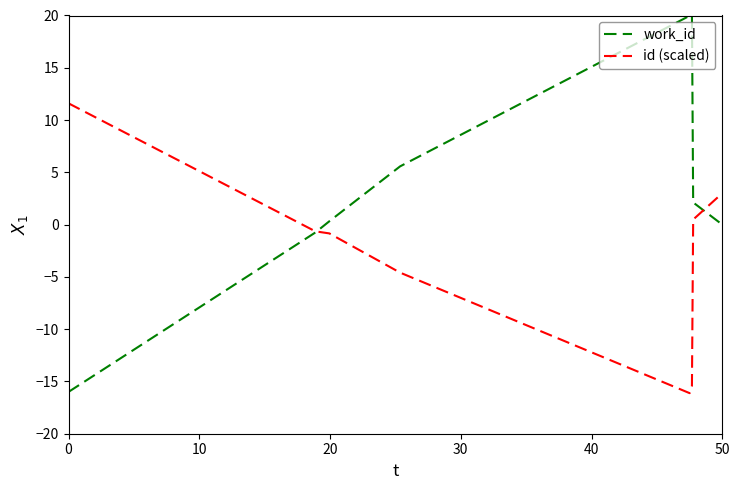

Which series has the largest total across all categories?

work_id